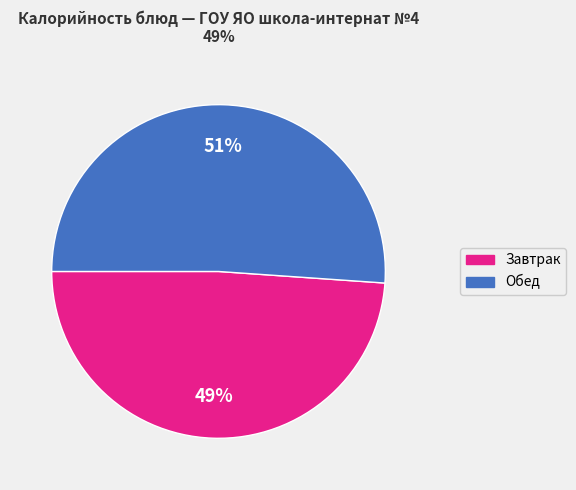

Does any single category account for the majority?

Yes